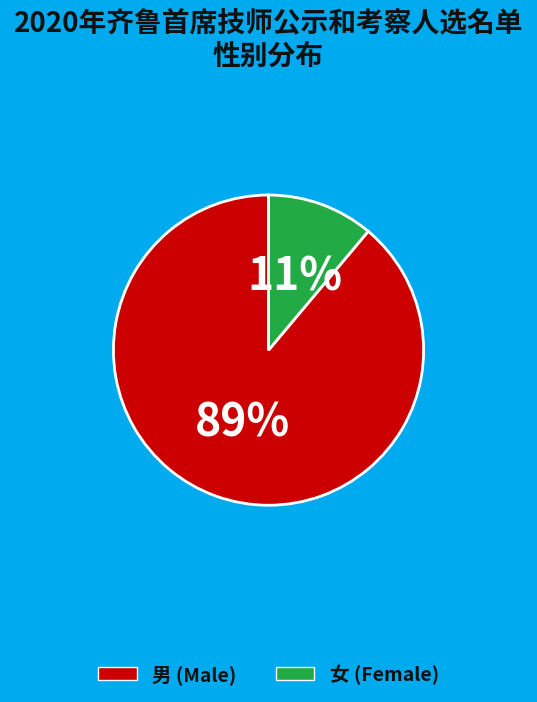

How many segments does this pie chart have?

2